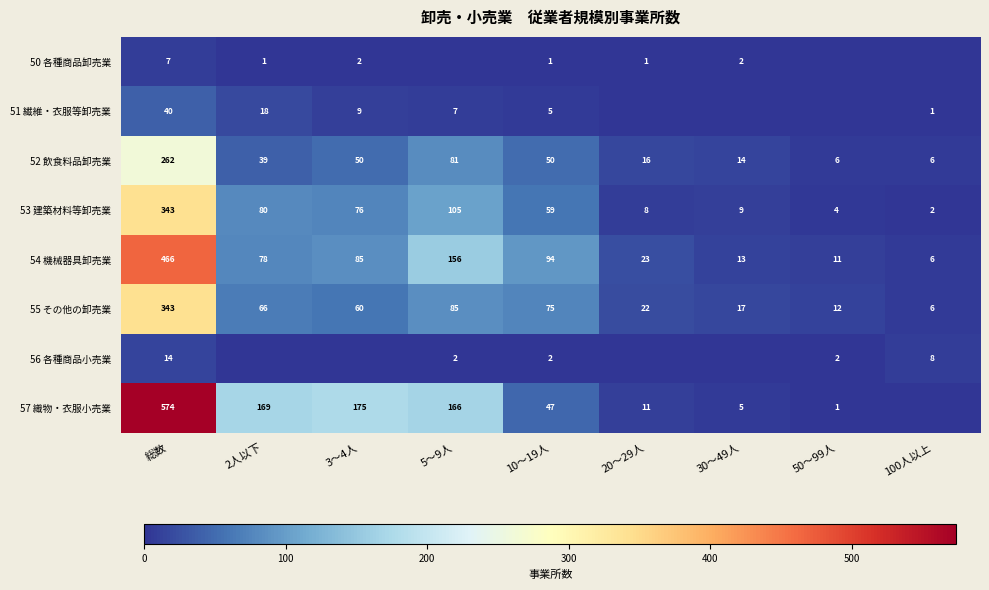

What is the difference between the 53 建築材料等卸売業 values at 30～49人 and 50～99人?

5